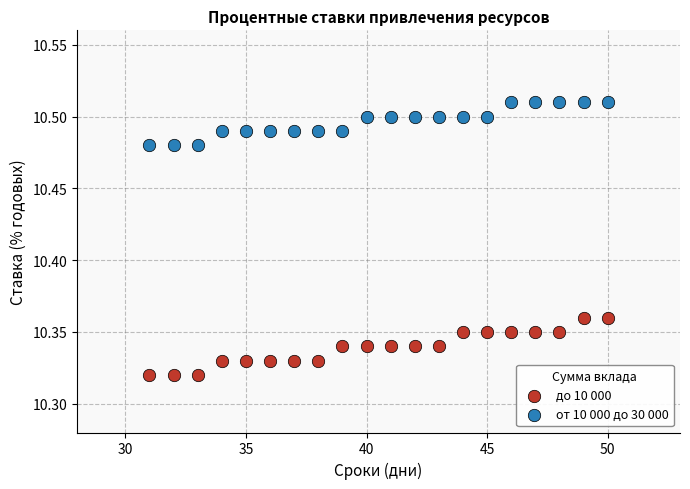

Which series contains the highest Y value?

от 10 000 до 30 000